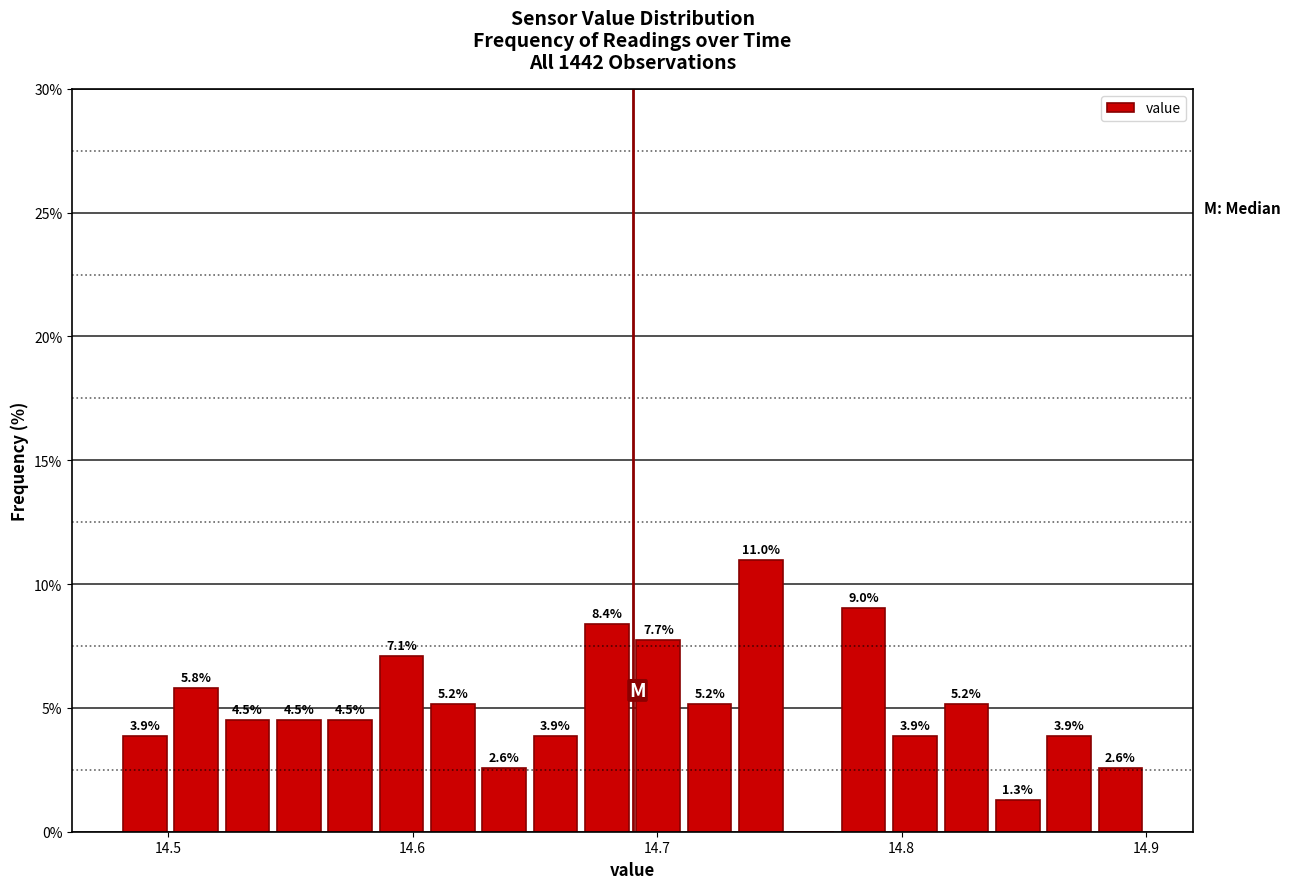

Read against the x-axis, roughly where is the centre of the tallest bar?

14.74